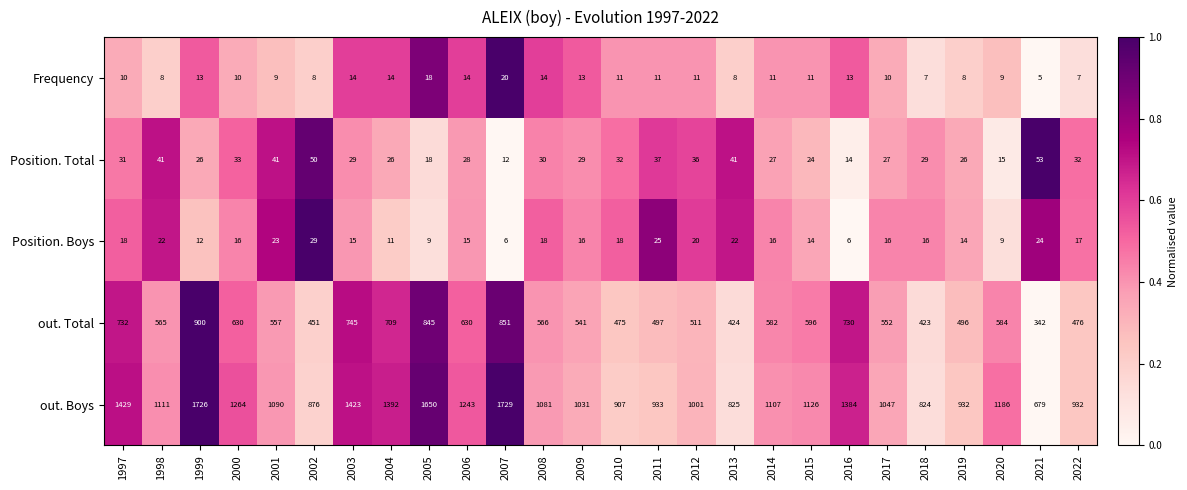

Count the number of categories in the chart.

26